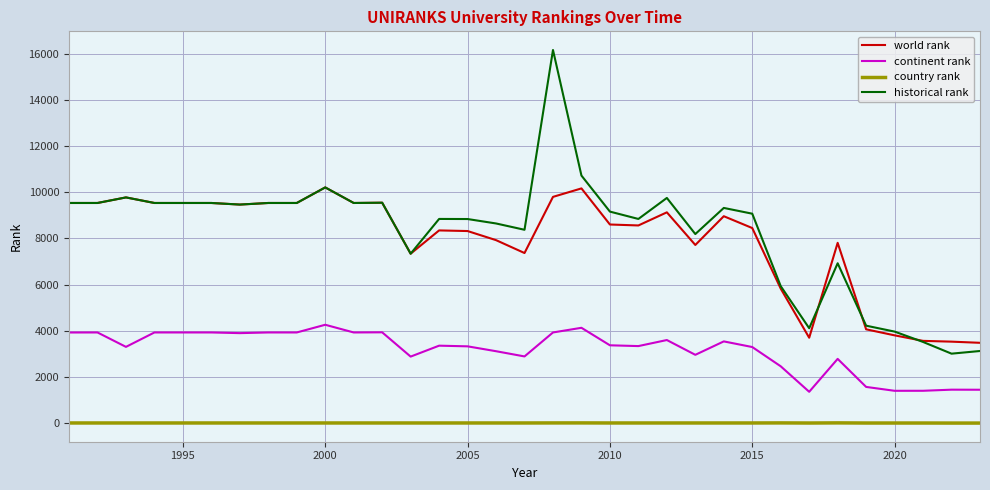

Rank the series by their maximum value, from lowest to highest.

country rank, continent rank, world rank, historical rank